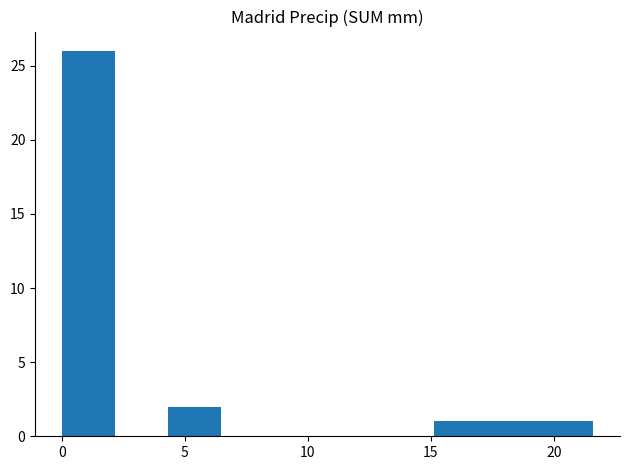

Reading left to right, list every bar in this chart as the range it spans on the x-axis followed by its height. Neither the bar edges nor the heights are printed on the chart, so give them approximately, as read against the axes.

0.0 to 2.0: 26
2.0 to 4.5: 0
4.5 to 6.5: 2
6.5 to 8.5: 0
8.5 to 11.0: 0
11.0 to 13.0: 0
13.0 to 15.0: 0
15.0 to 17.5: 1
17.5 to 19.5: 1
19.5 to 21.5: 1